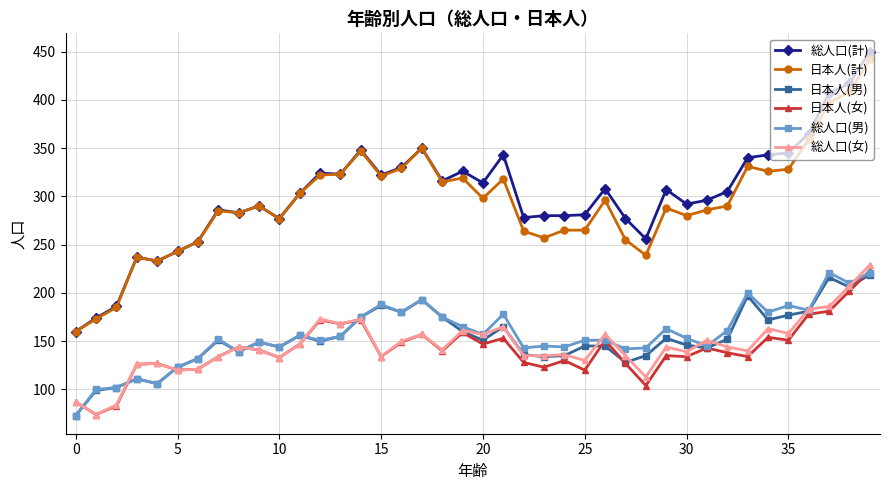

Which series has the largest range (max minus min)?

総人口(計)